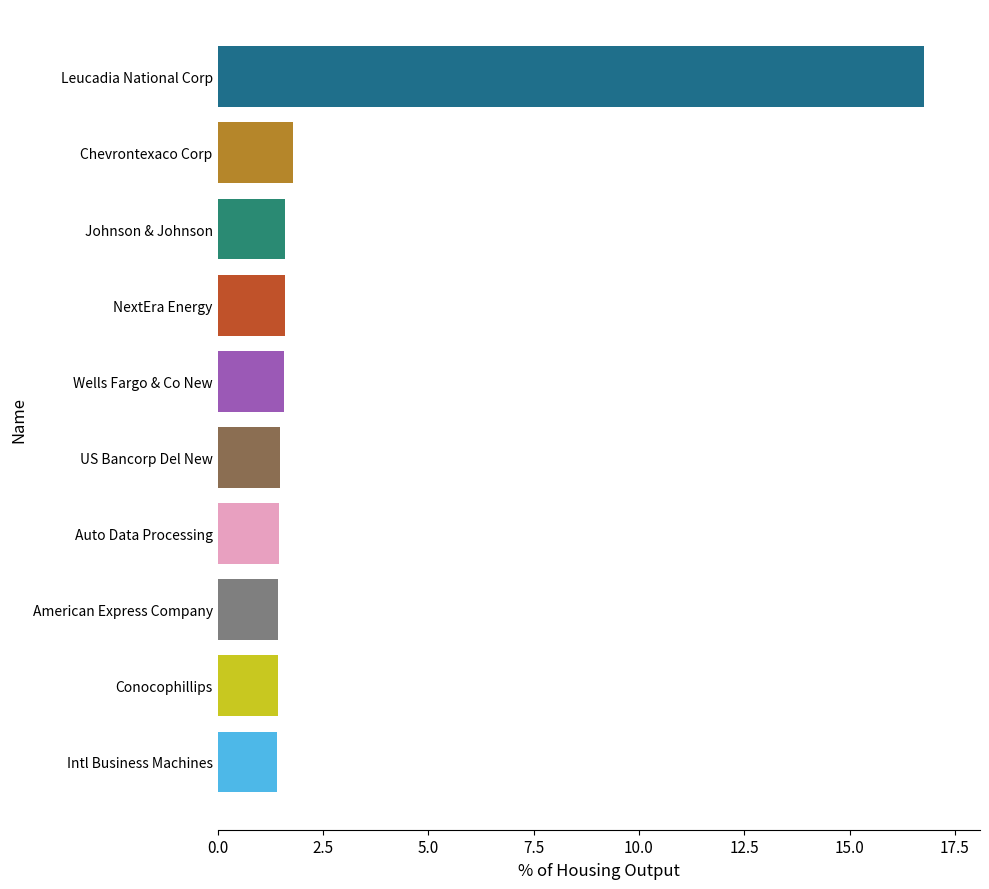

What is the greatest value displayed?

16.8